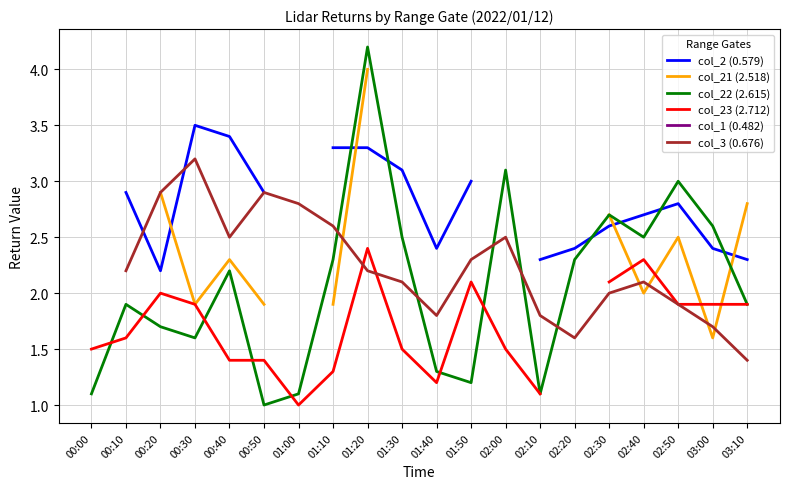

True or false: col_23 (2.712) and col_1 (0.482) intersect in this chart.

False